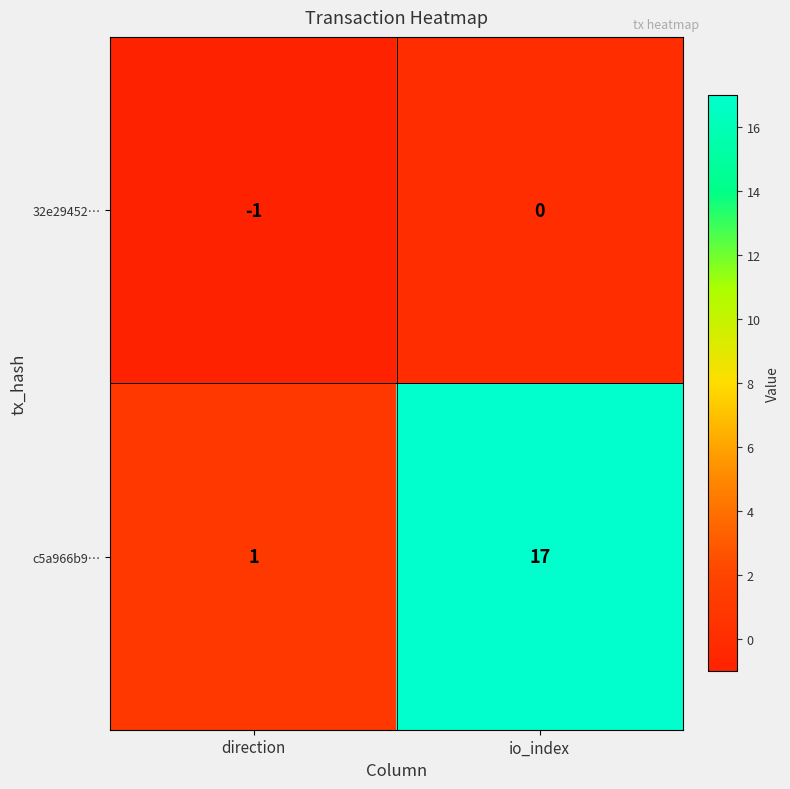

Is it true that 32e29452… equals -1 at direction?

True